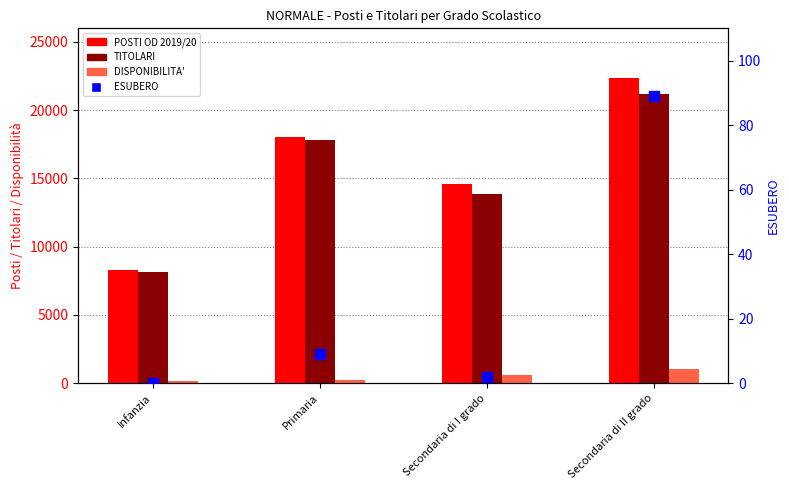

Which series has the largest total across all categories?

POSTI OD 2019/20